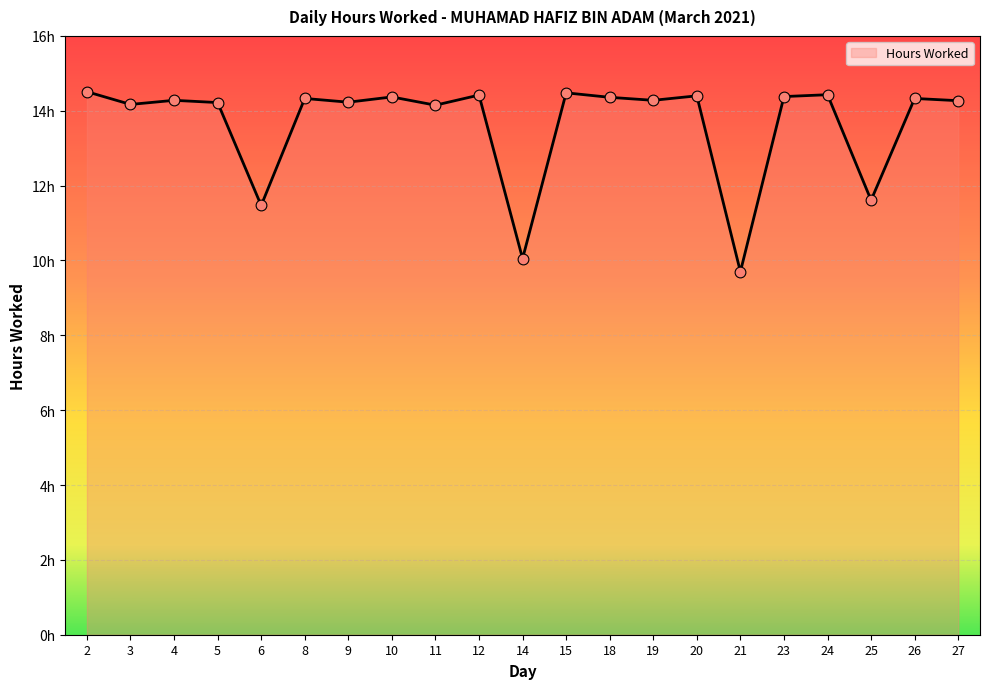

Approximately how many times larger is the value at 27 compared to 2?

1.0